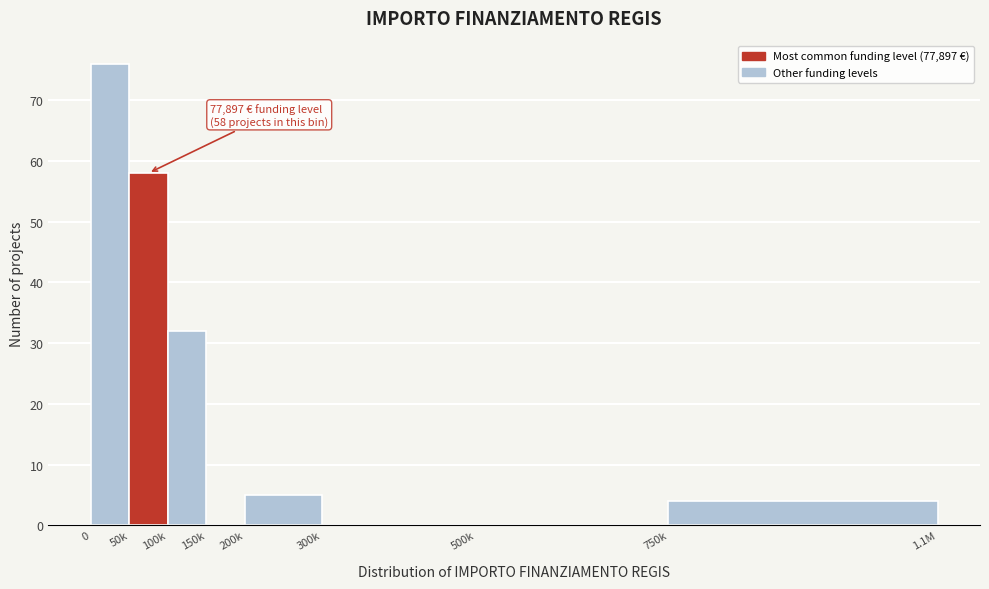

Reading left to right, list all the values displayed in this chart.

0=76	50k=58	100k=32	150k=0	200k=5	300k=0	500k=0	750k=4